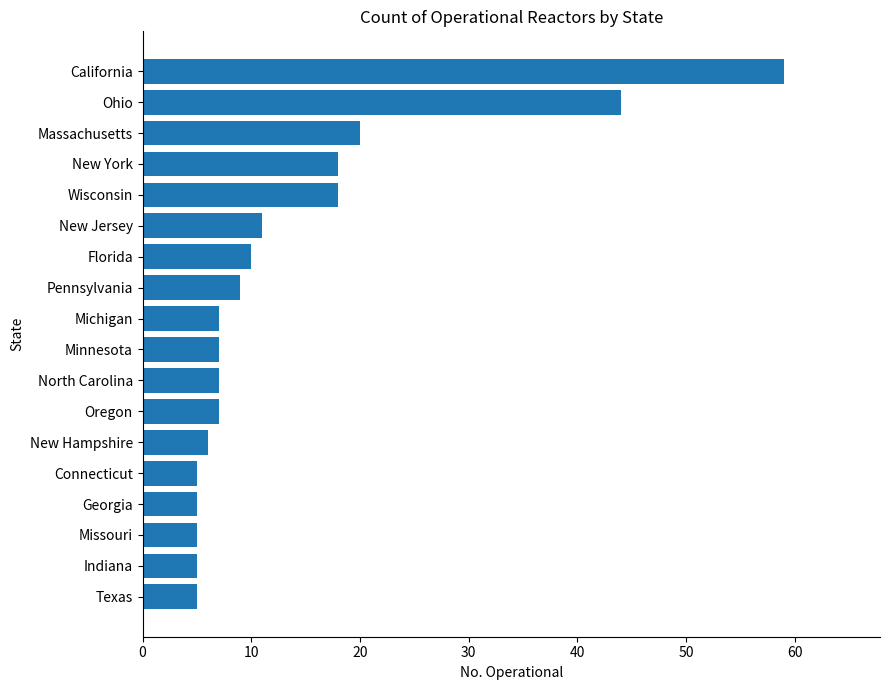

Is it true that the value at Minnesota is 12?

False